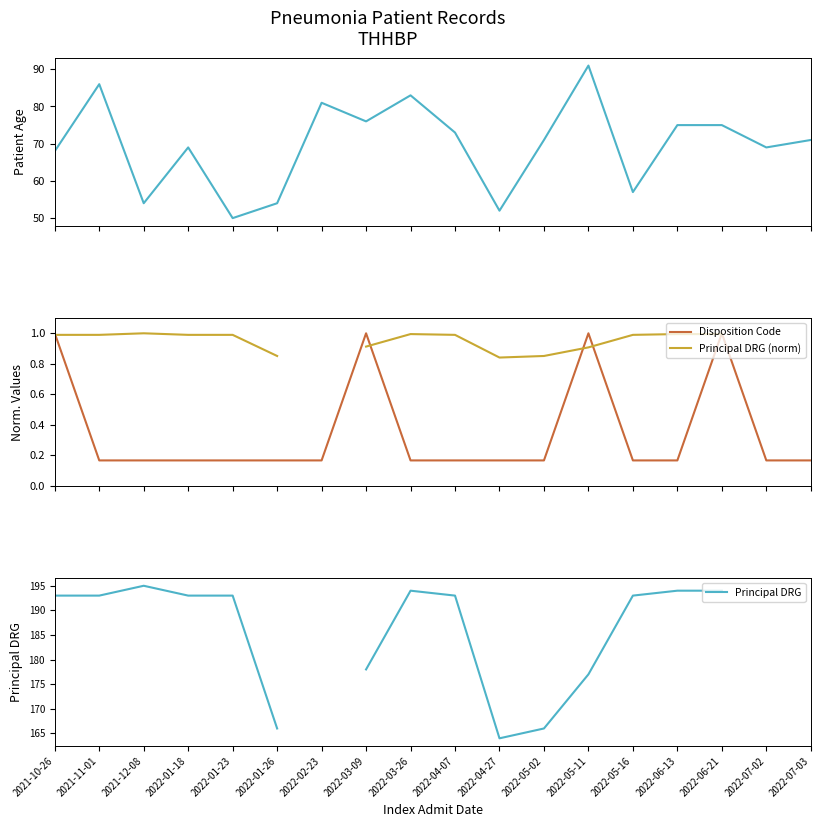

Count the number of data series in this chart.

4